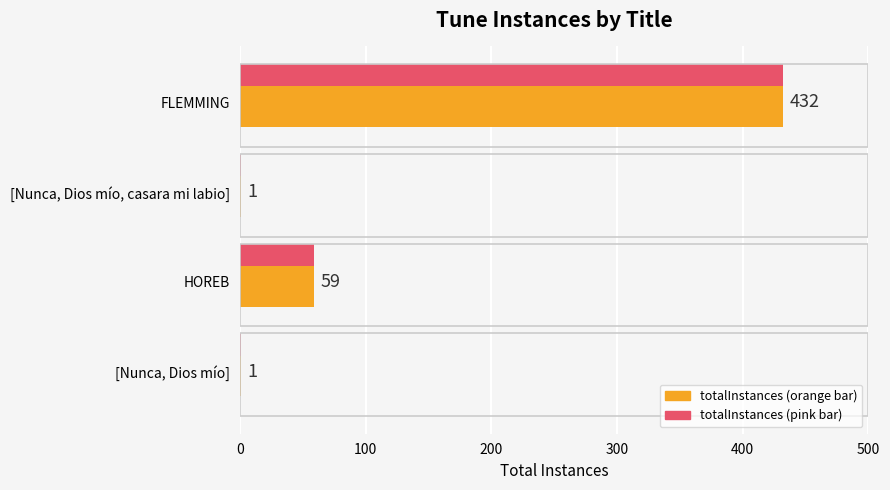

At which category is the sum across all series the highest?

FLEMMING